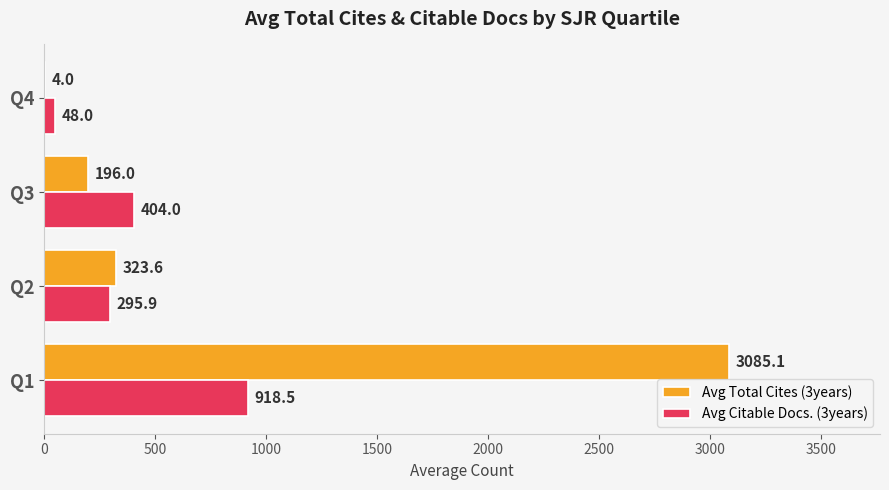

Which label corresponds to the largest value in the chart?

Q1